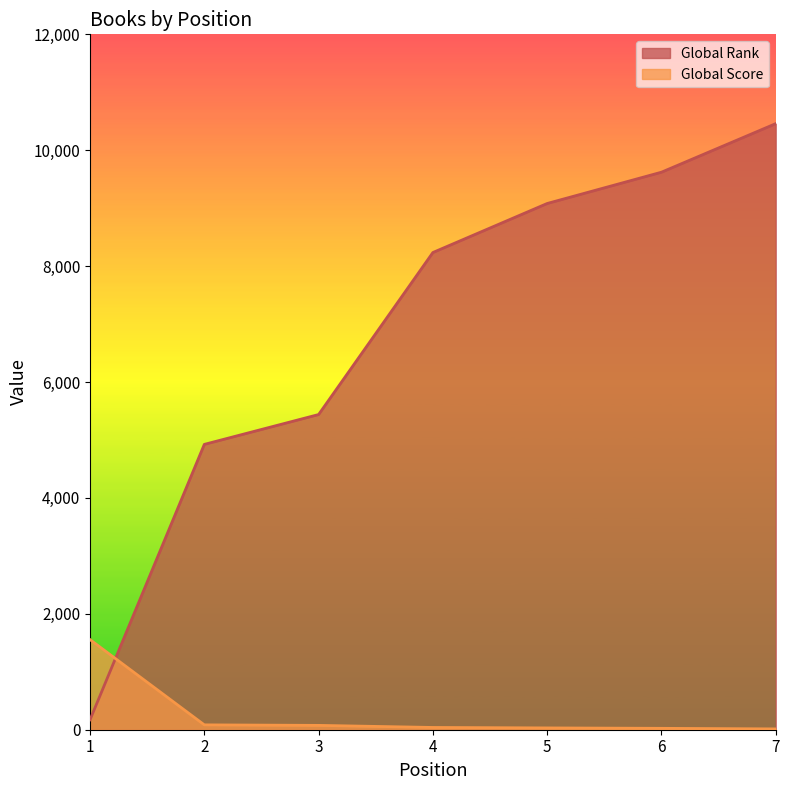

What is the smallest value displayed?

14